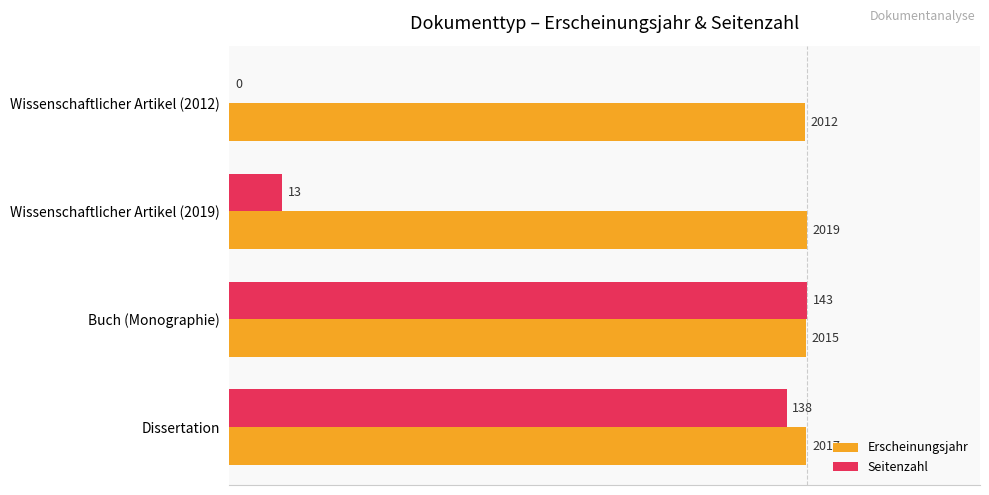

What are all the series names shown in the legend?

Erscheinungsjahr, Seitenzahl